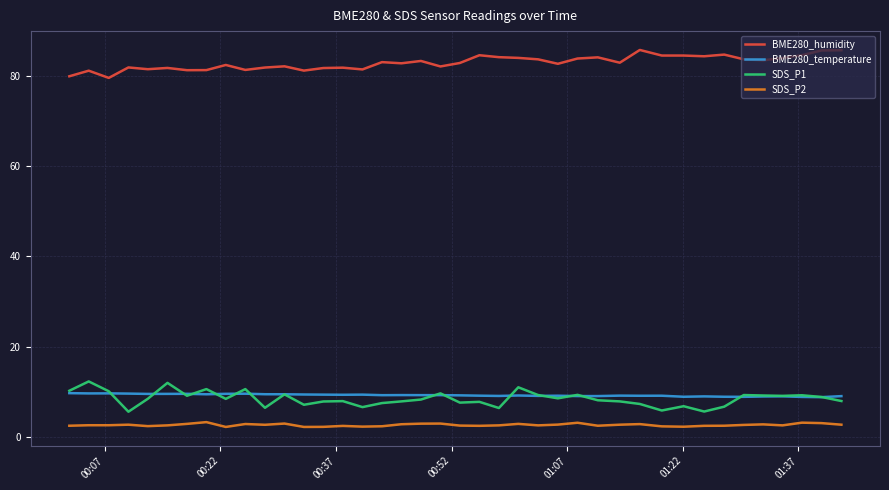

True or false: SDS_P2 and SDS_P1 intersect in this chart.

False